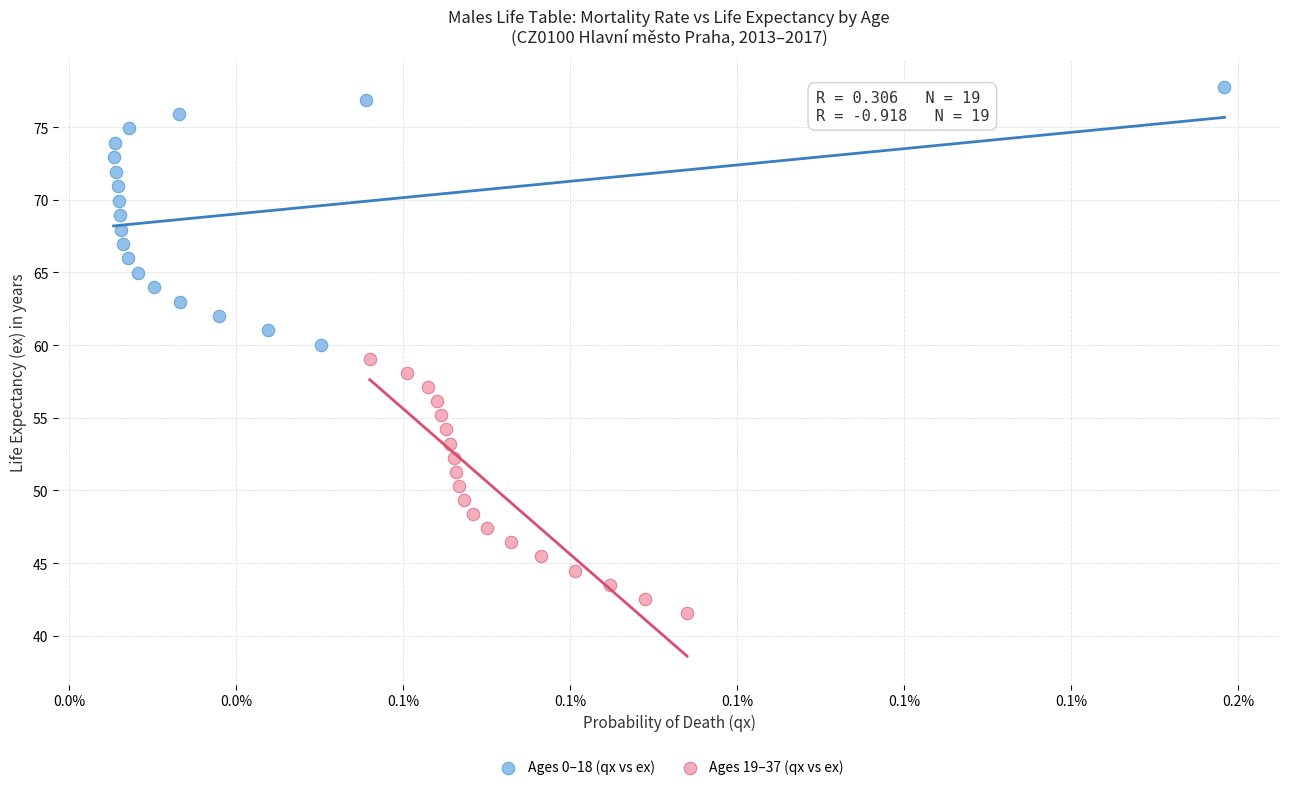

Which series contains the lowest Y value?

Ages 19–37 (qx vs ex)